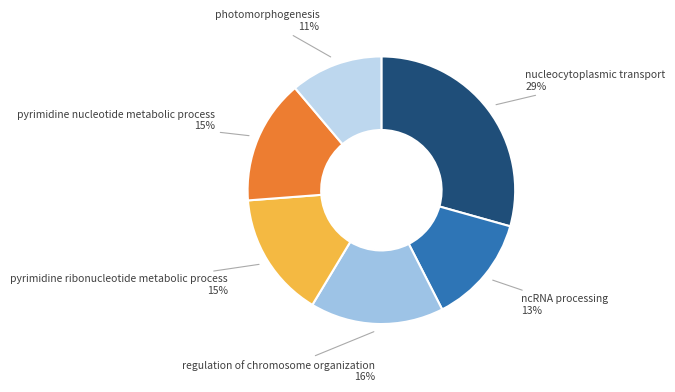

Is it true that photomorphogenesis is 11% of the pie?

True